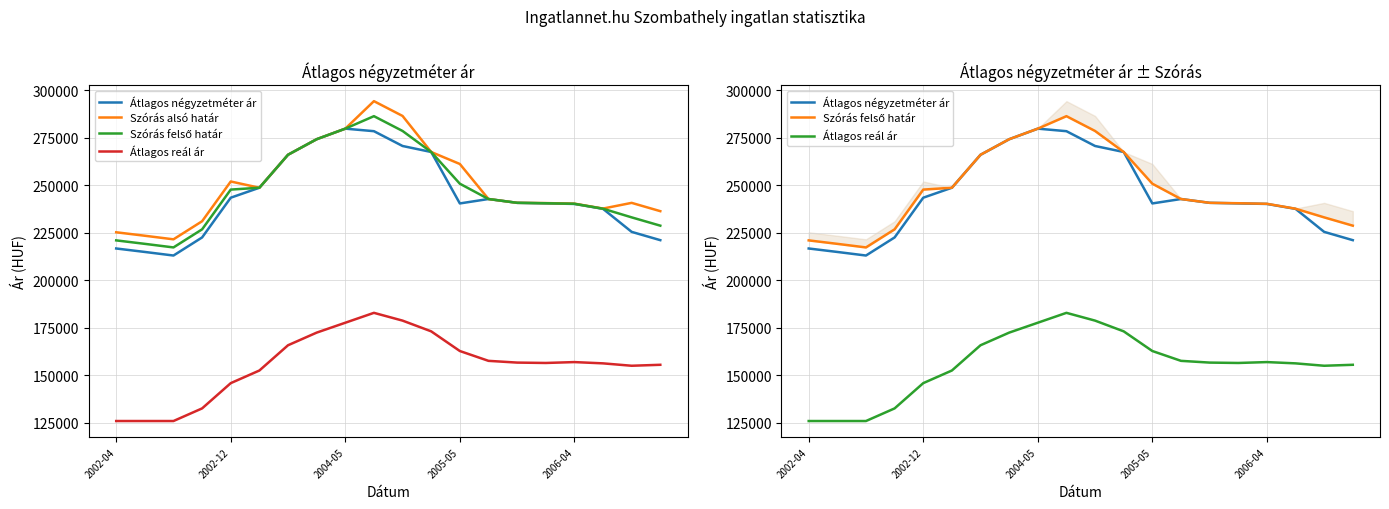

Does the chart have visible grid lines?

Yes